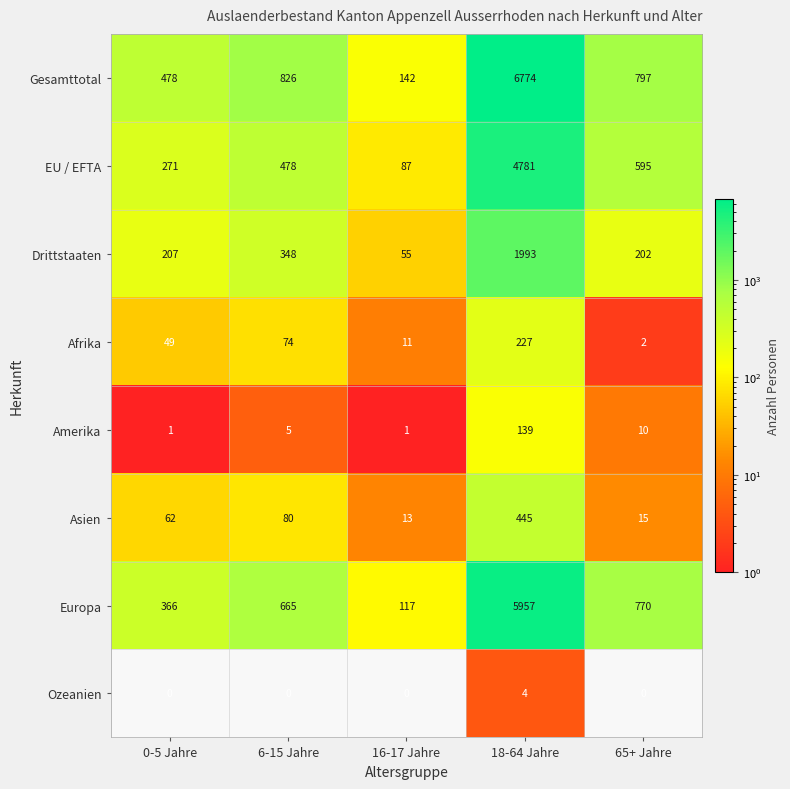

At 16-17 Jahre, list the series in order from smallest to largest.

Ozeanien, Amerika, Afrika, Asien, Drittstaaten, EU / EFTA, Europa, Gesamttotal